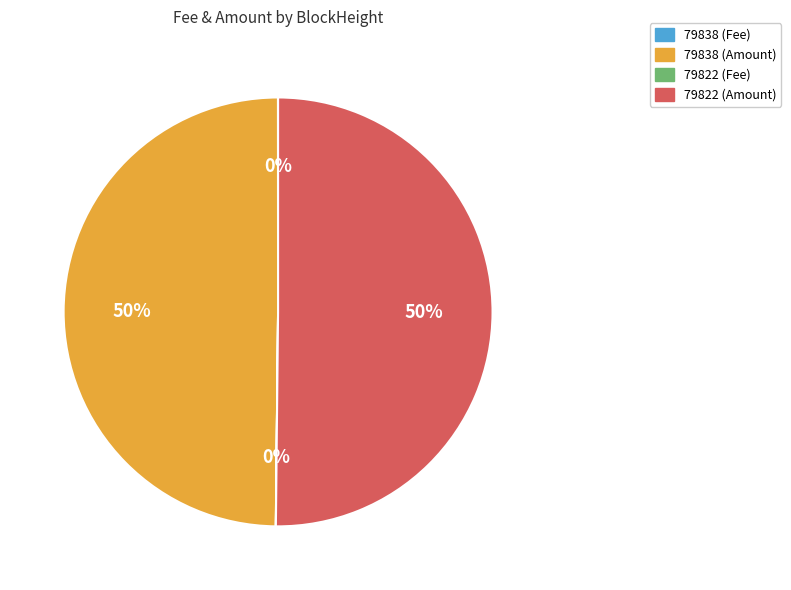

To the nearest percent, what is the difference between the largest and smallest slice percentages?

50%